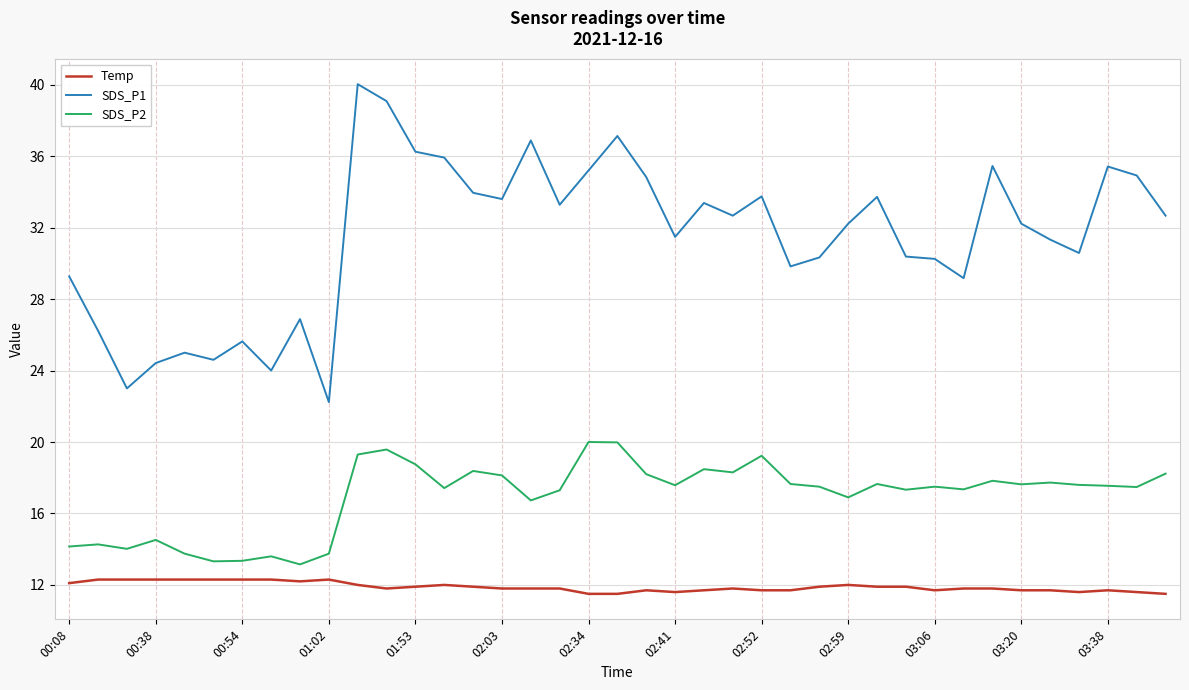

List the series in order of their overall mean, lowest first.

Temp, SDS_P2, SDS_P1